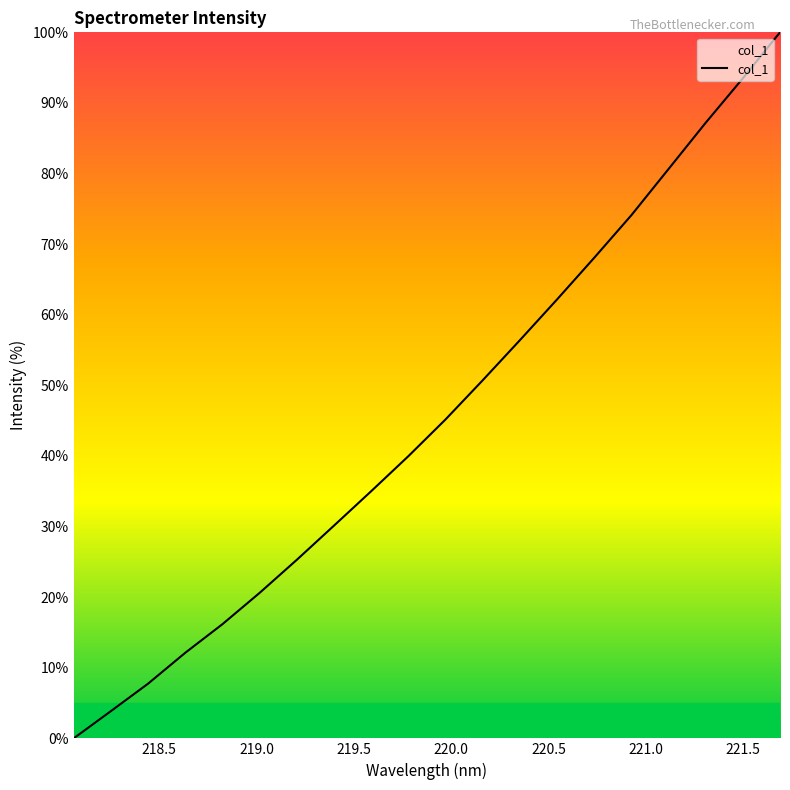

What is the difference between the maximum and minimum values?

100.0